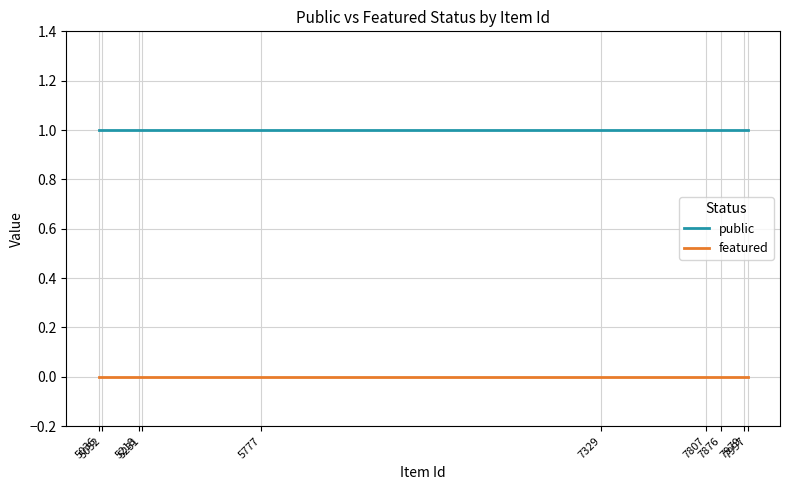

How many categories are shown in the chart?

10